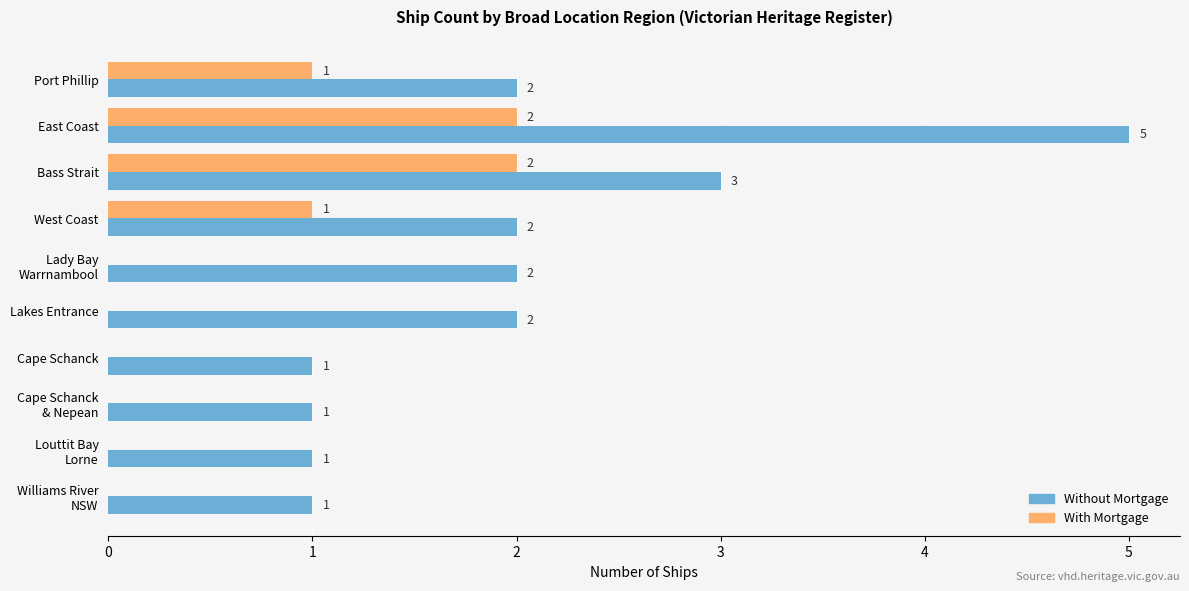

How many With Mortgage values are between 0 and 1?

8